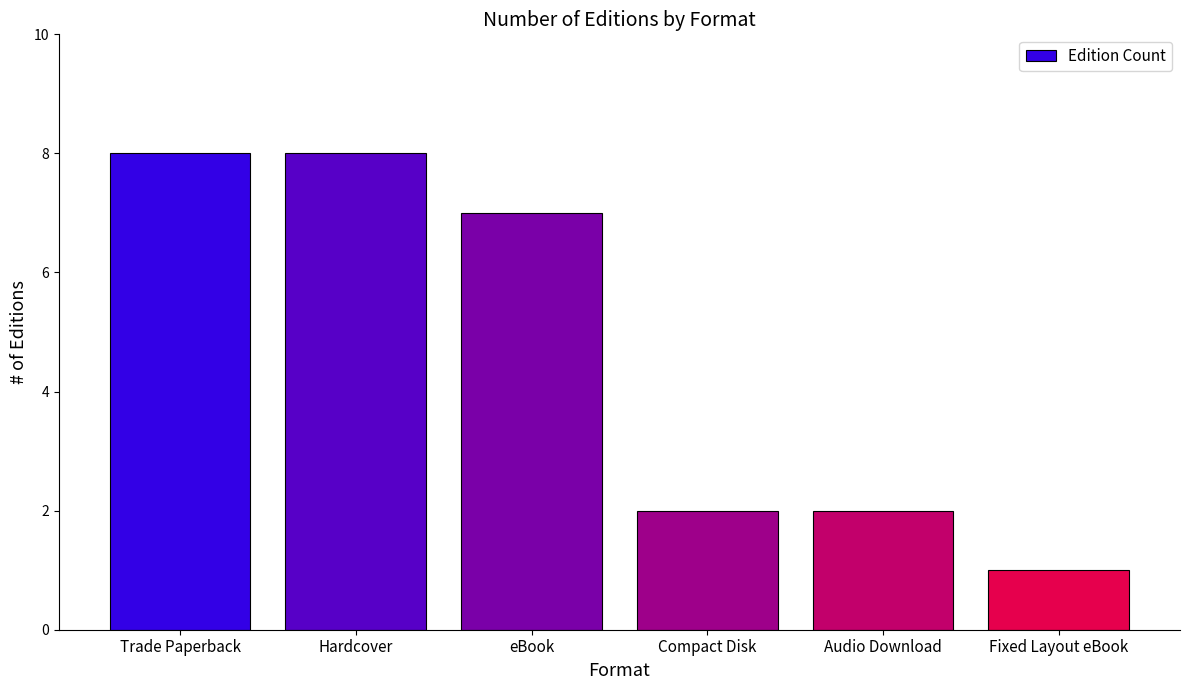

Approximately how many times larger is the value at Hardcover compared to Audio Download?

4.0